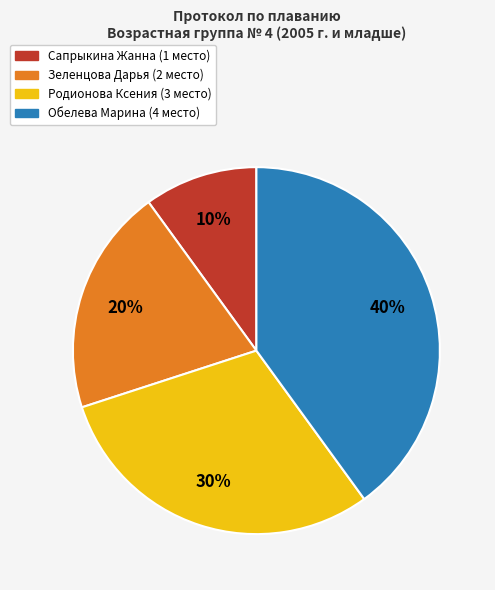

Which category has the smallest portion of the pie?

Сапрыкина Жанна (1 место)